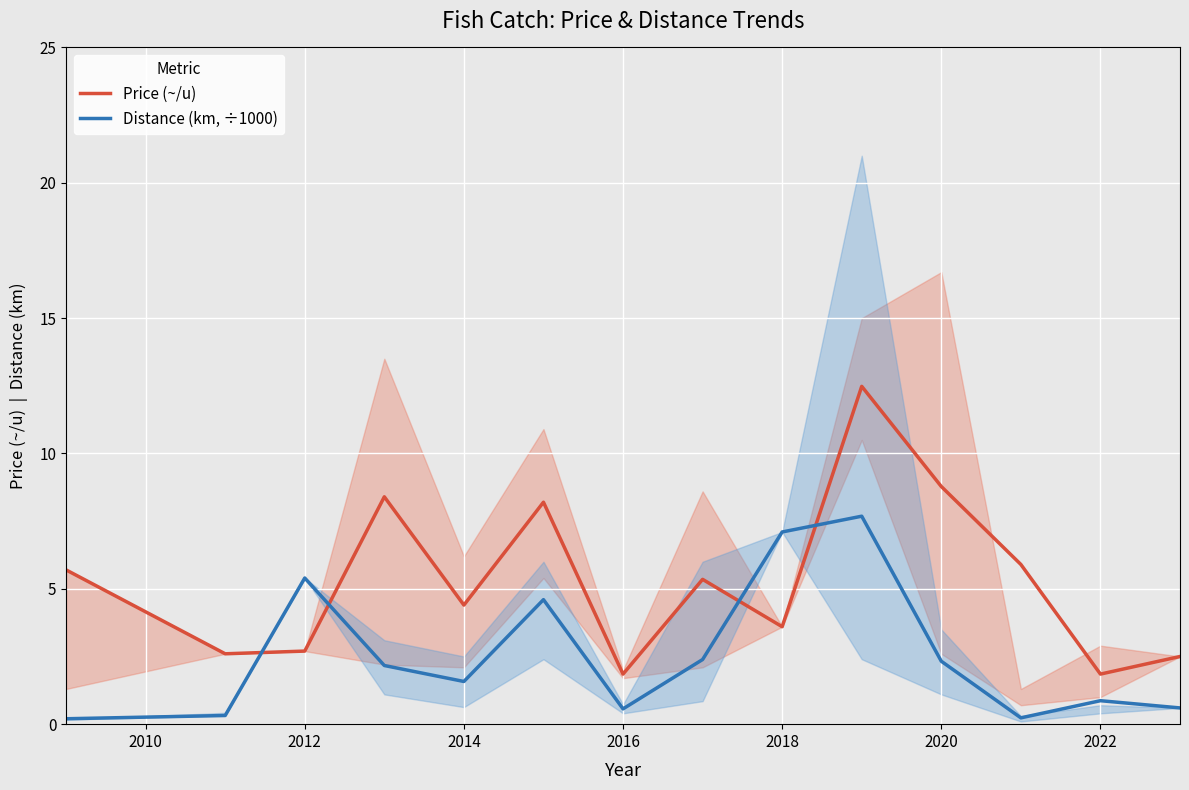

Reading left to right, what are all the values shown in this chart?

Price (~/u): 5.7	2.6	2.7	8.4	4.4	8.2	1.9	5.3	3.6	12.5	8.8	5.9	1.9	2.5
Distance (km, ÷1000): 0.2	0.3	5.4	2.2	1.6	4.6	0.6	2.4	7.1	7.7	2.3	0.2	0.9	0.6